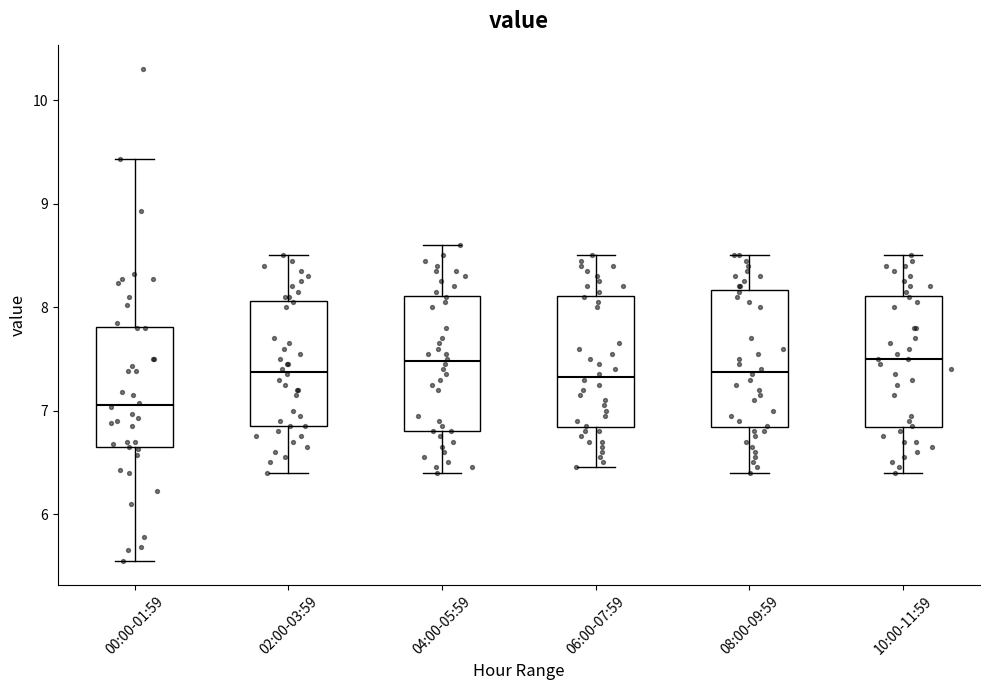

Reading left to right, transcribe this box plot: for each box, give where its median line is, the range the box spans, and where its two whiskers end, as read against the y-axis. The values are not printed on the chart, so give them approximately, as read against the axis.

00:00-01:59: median 7.1, box 6.6 to 7.8, whiskers 5.6 to 9.4
02:00-03:59: median 7.4, box 6.9 to 8.1, whiskers 6.4 to 8.5
04:00-05:59: median 7.5, box 6.8 to 8.1, whiskers 6.4 to 8.6
06:00-07:59: median 7.3, box 6.8 to 8.1, whiskers 6.5 to 8.5
08:00-09:59: median 7.4, box 6.8 to 8.2, whiskers 6.4 to 8.5
10:00-11:59: median 7.5, box 6.8 to 8.1, whiskers 6.4 to 8.5